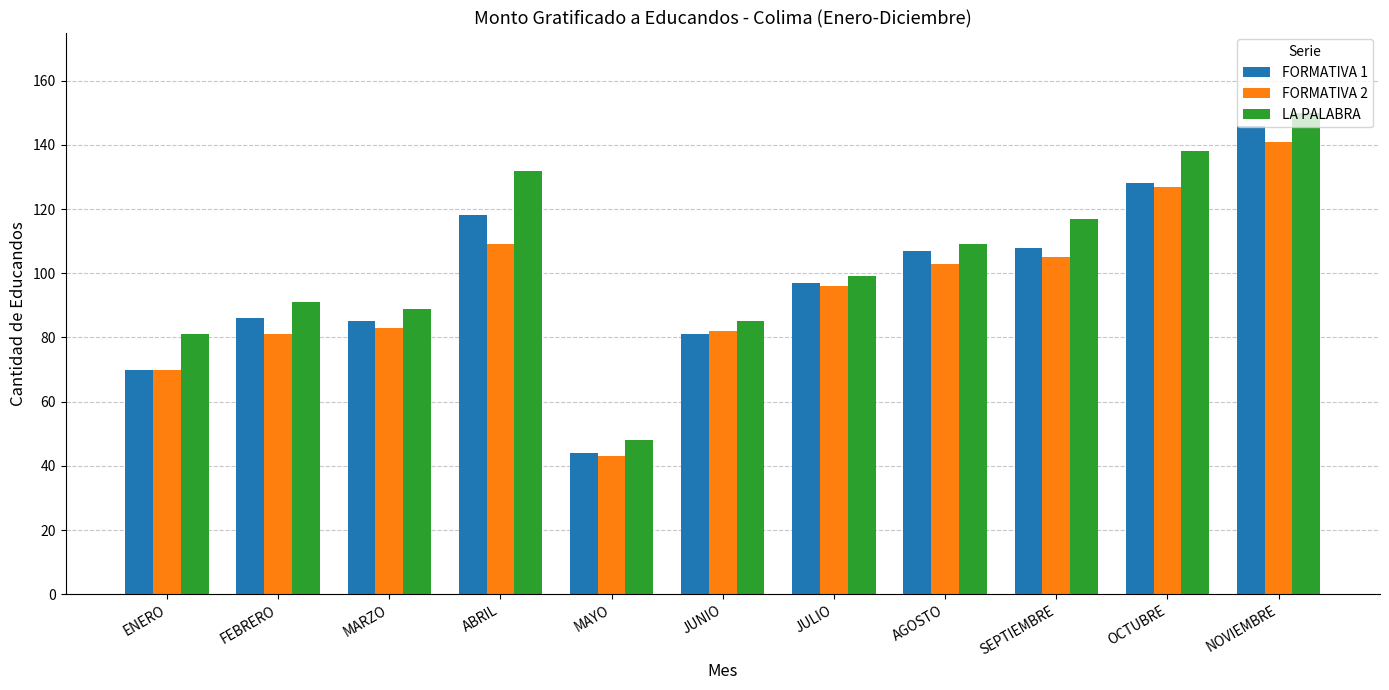

What is the label of the 4th bar from the left?

ABRIL